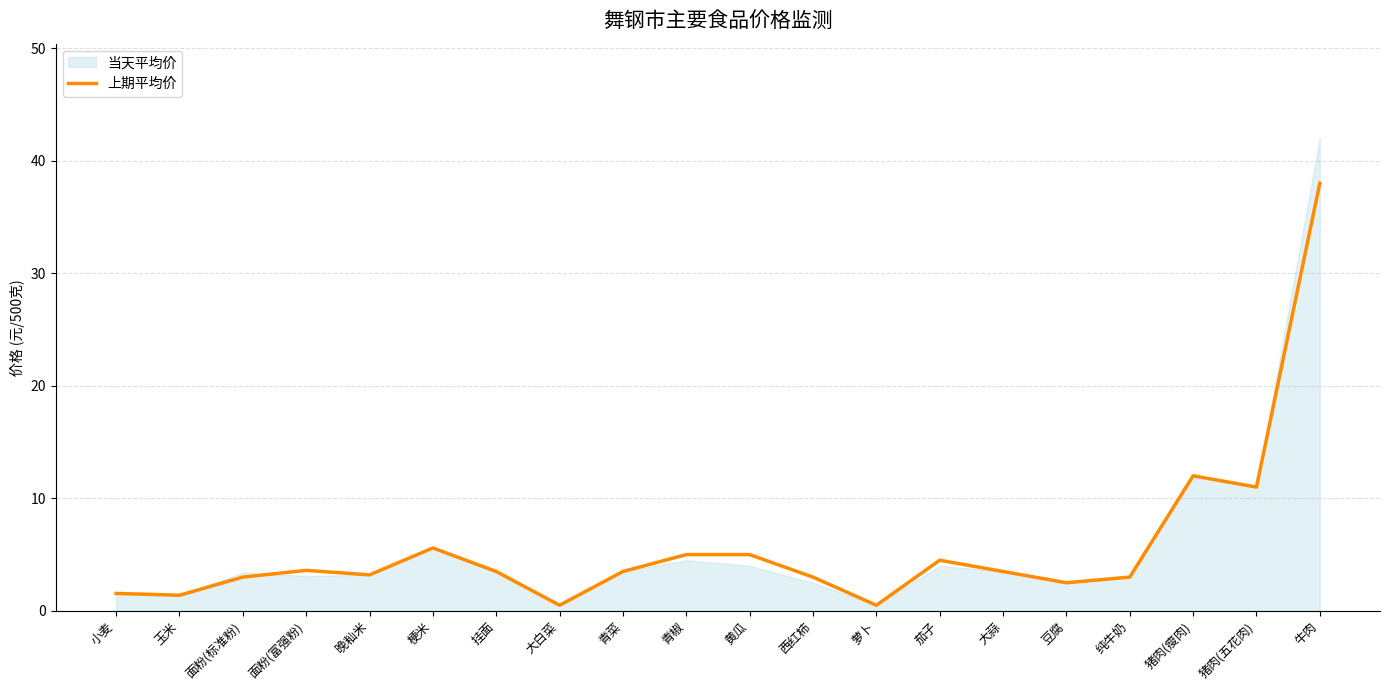

What is the label of the 19th point from the right?

玉米